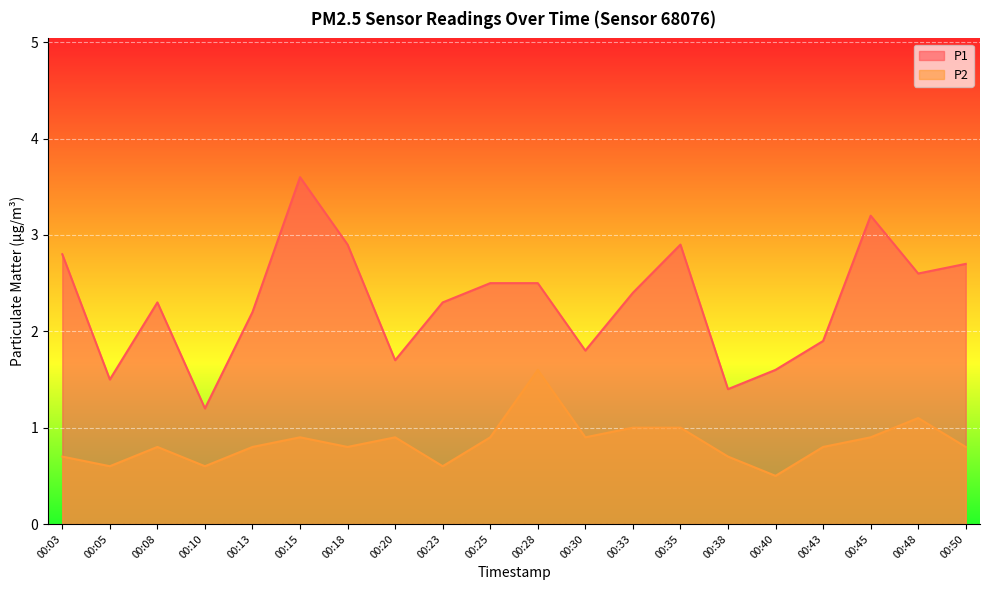

How many lines are shown in the chart?

2